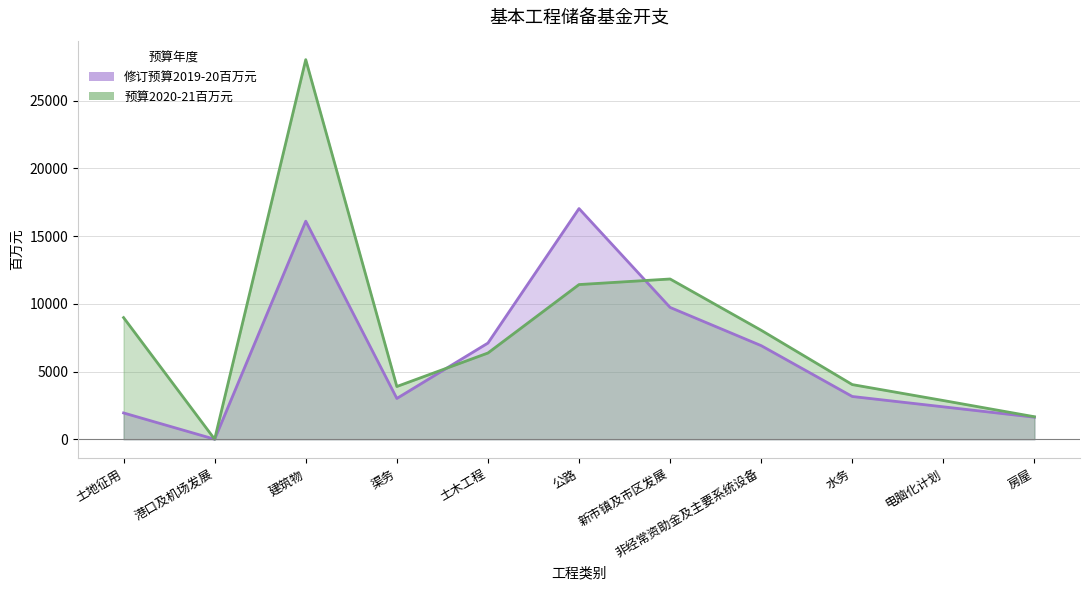

Rank the series by their average value, from lowest to highest.

修订预算2019-20百万元, 预算2020-21百万元